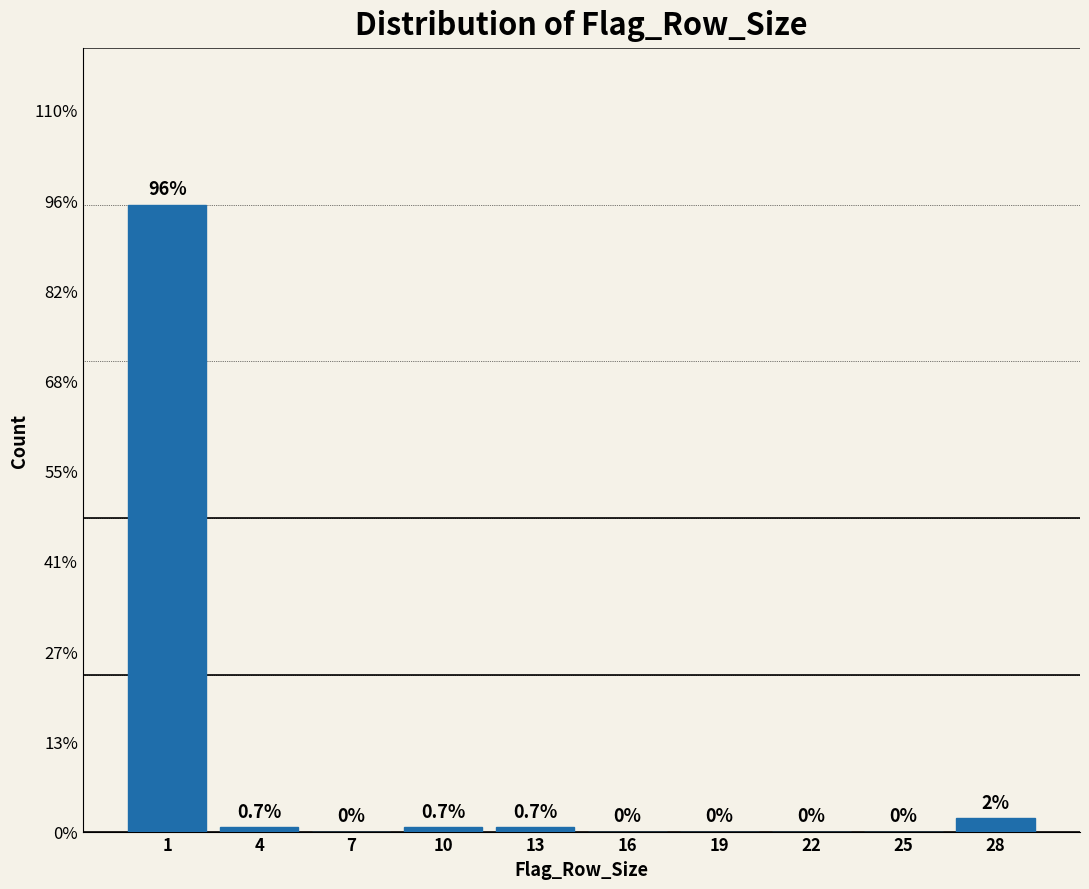

Are the bars horizontal?

No